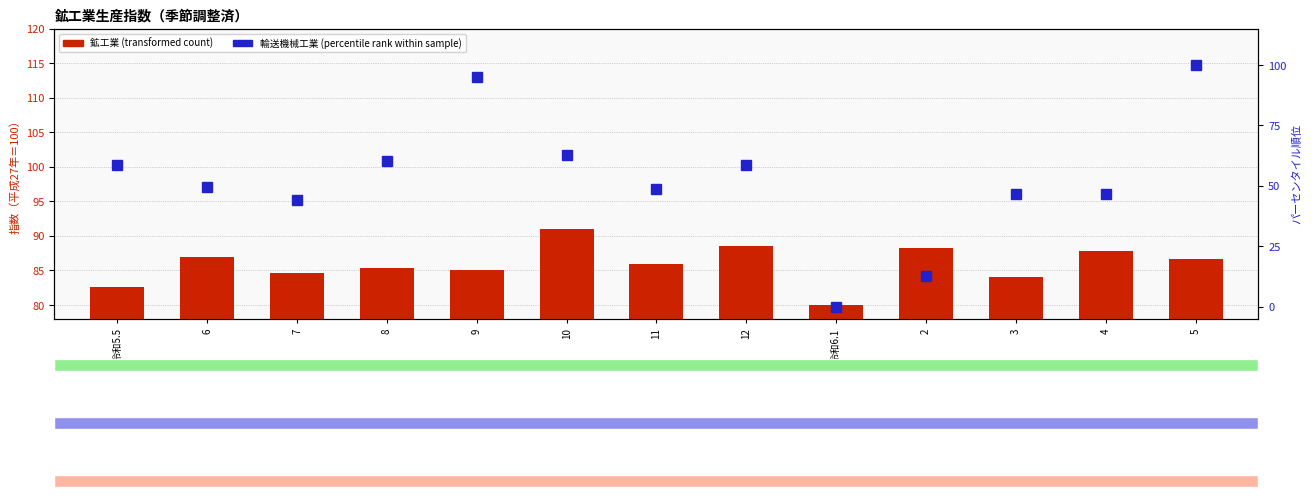

What is the label of the 9th bar from the right?

9